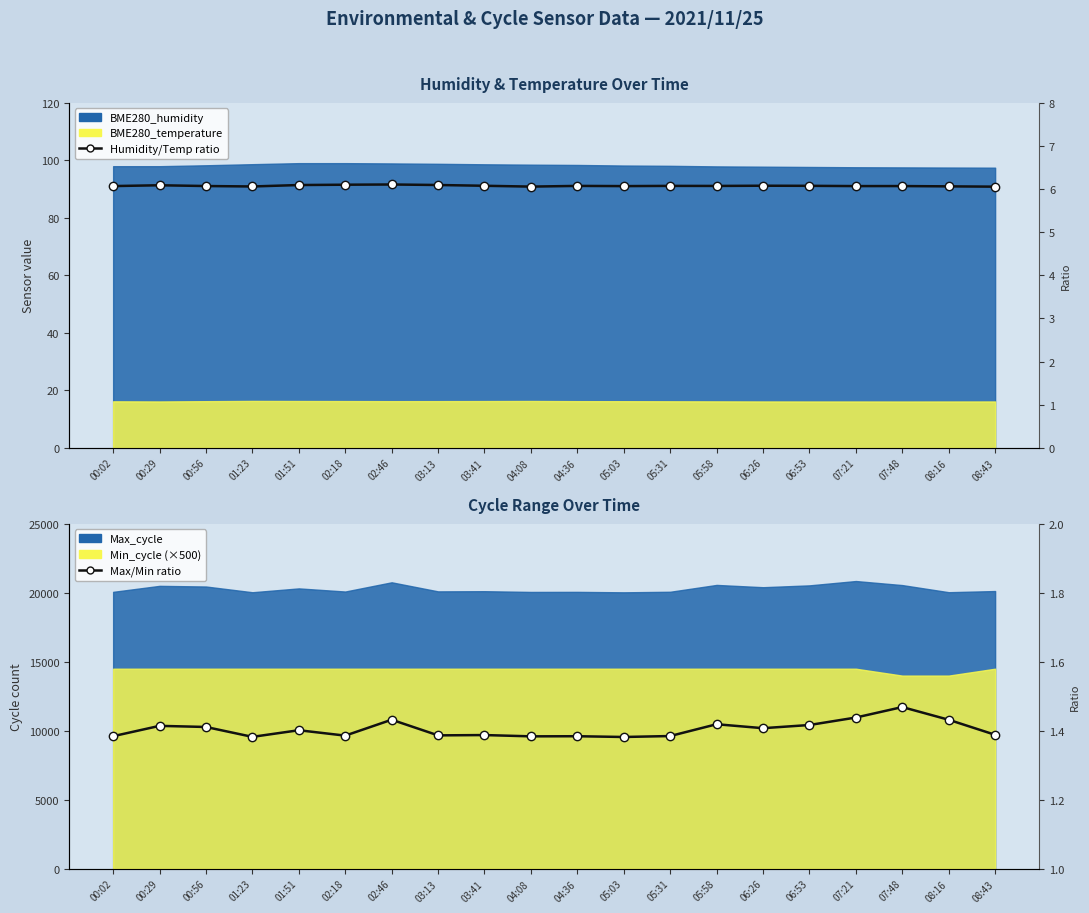

How many lines are shown in the chart?

2